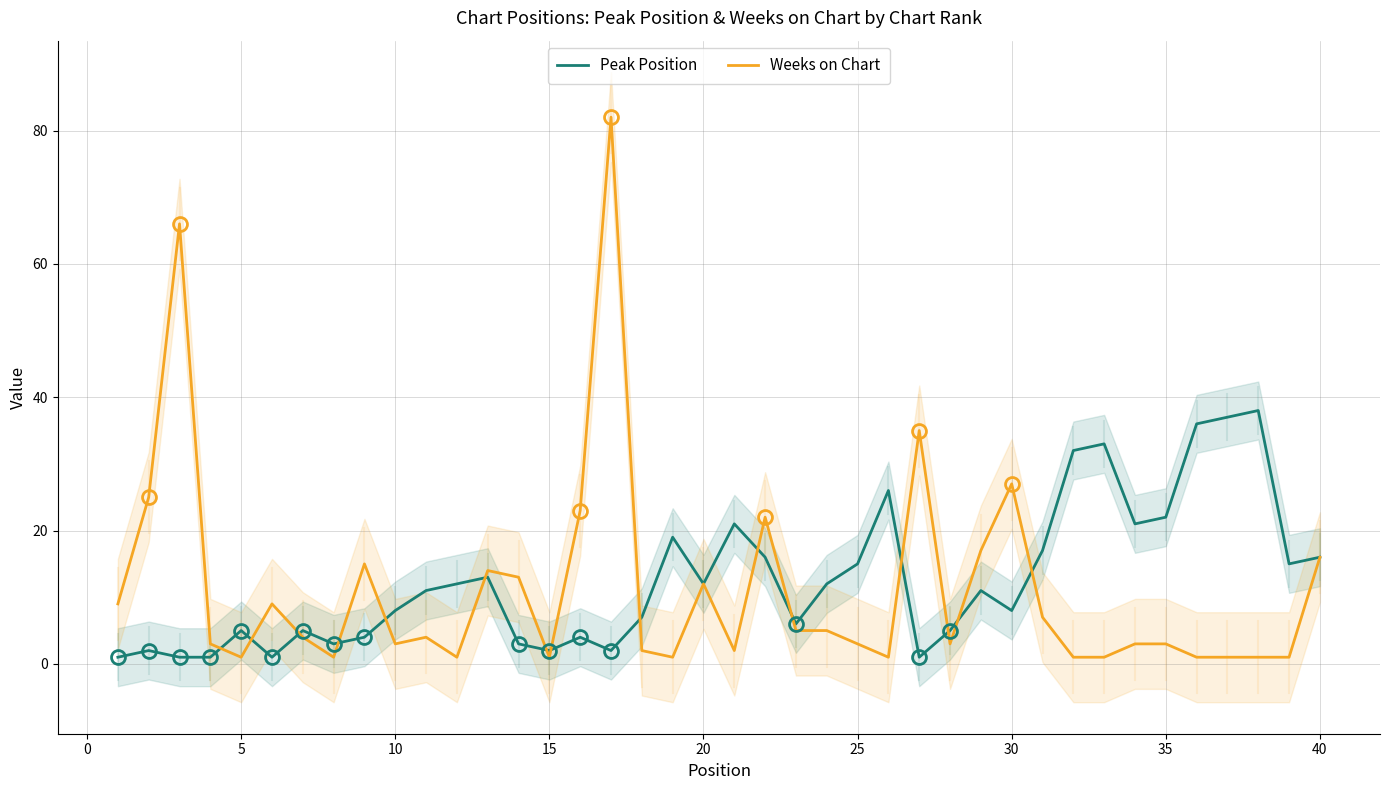

What is the highest value of the Weeks on Chart series?

82